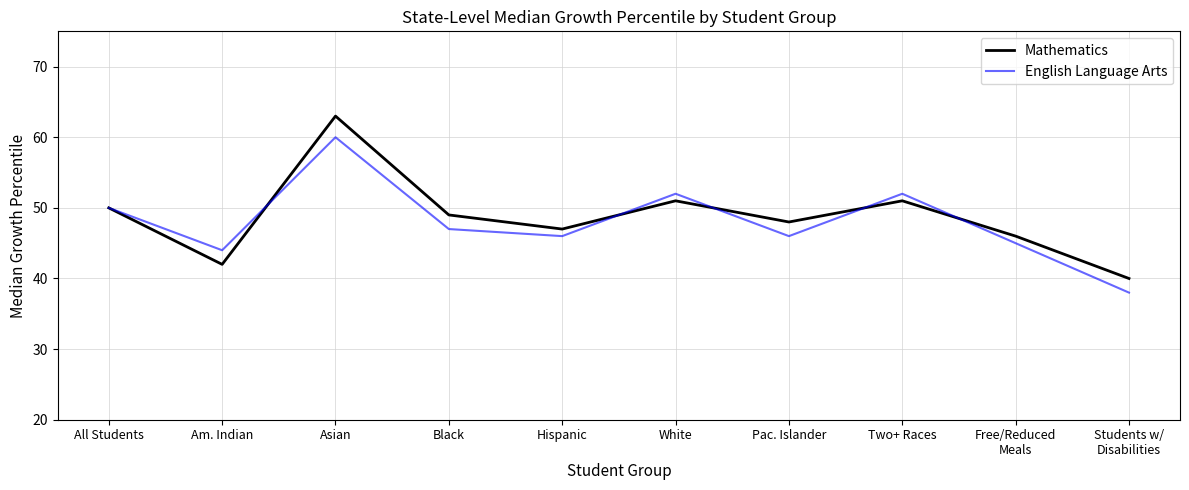

Which series changed the most between Black and Hispanic?

Mathematics